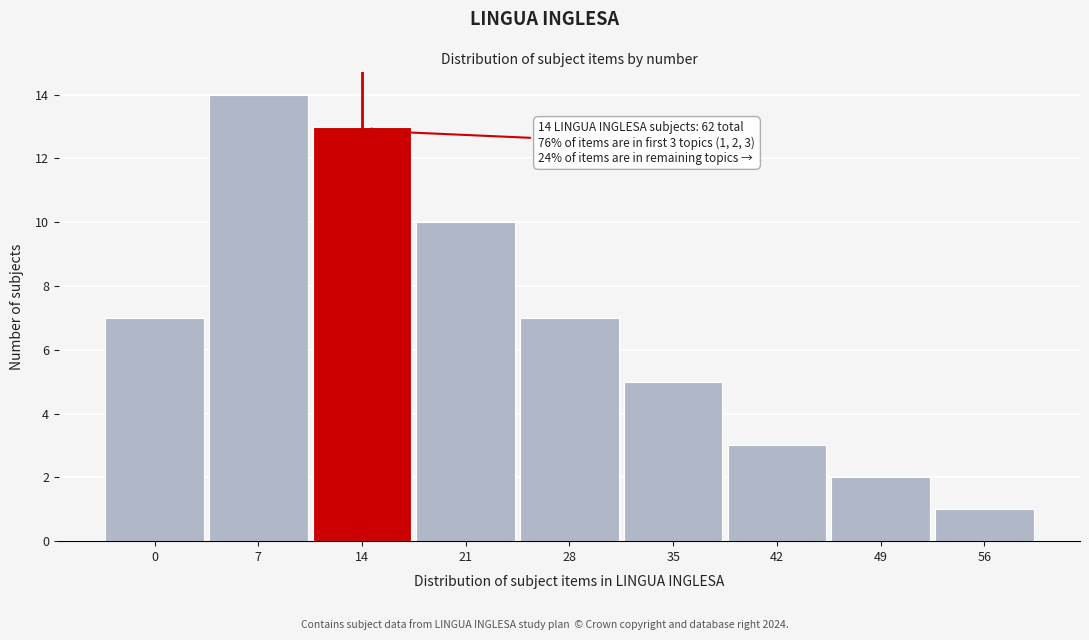

Reading left to right, extract all data points from this chart.

7	14	13	10	7	5	3	2	1